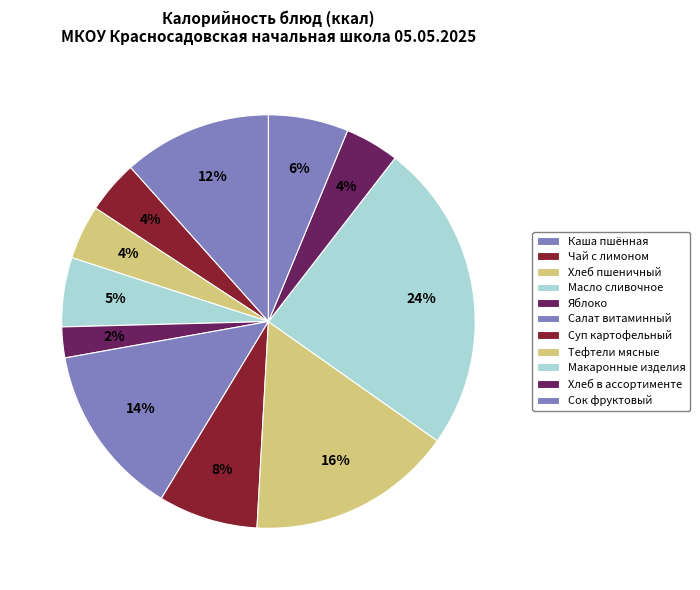

Count the number of slices in the pie.

11